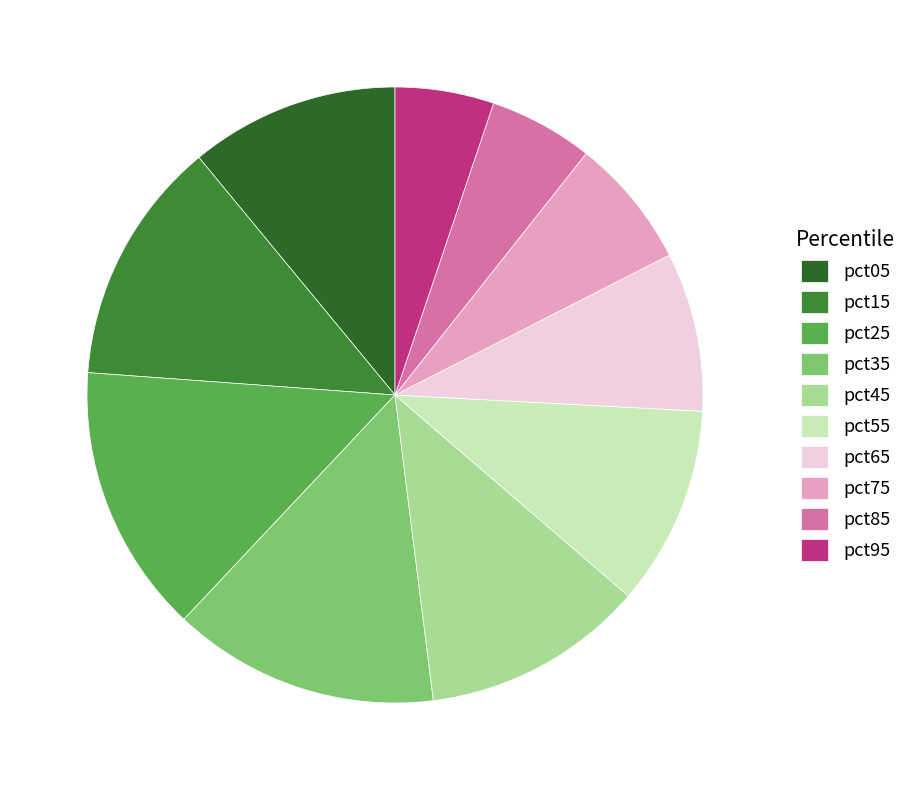

Between pct65 and pct35, which is larger?

pct35